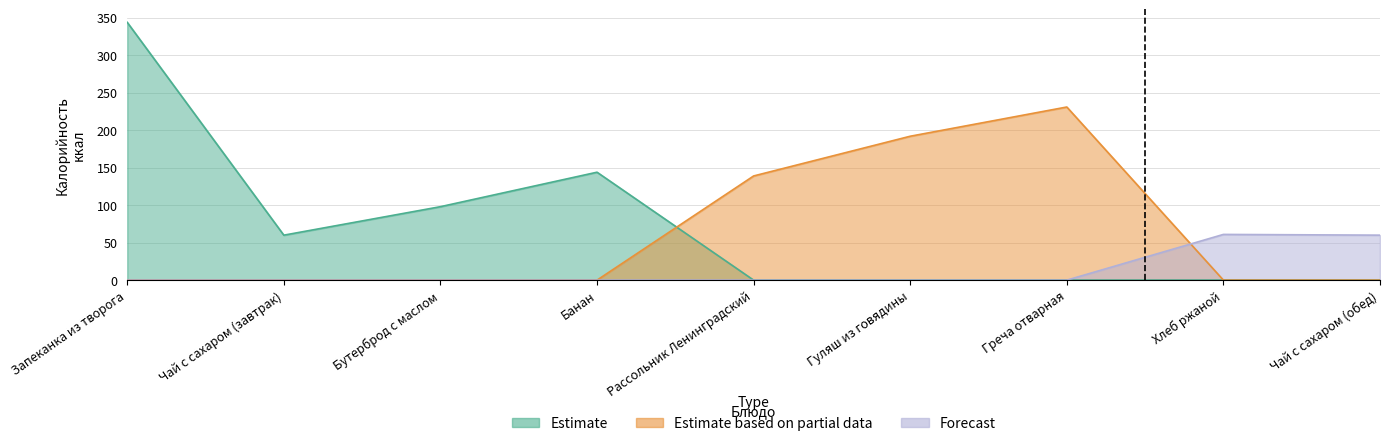

How many interior local peaks does the Estimate based on partial data series have?

1